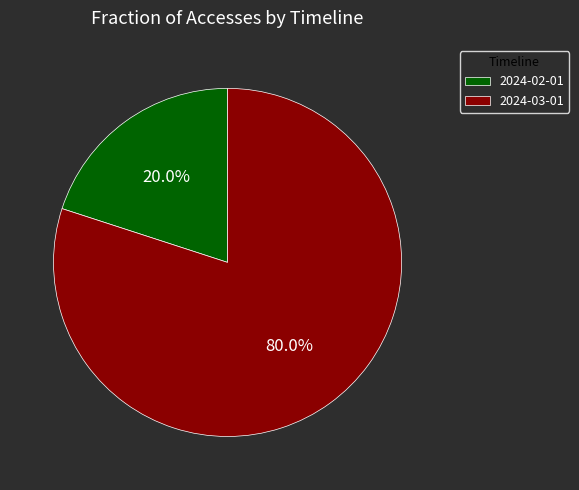

What is the total percentage of 2024-02-01 and 2024-03-01?

100.0%